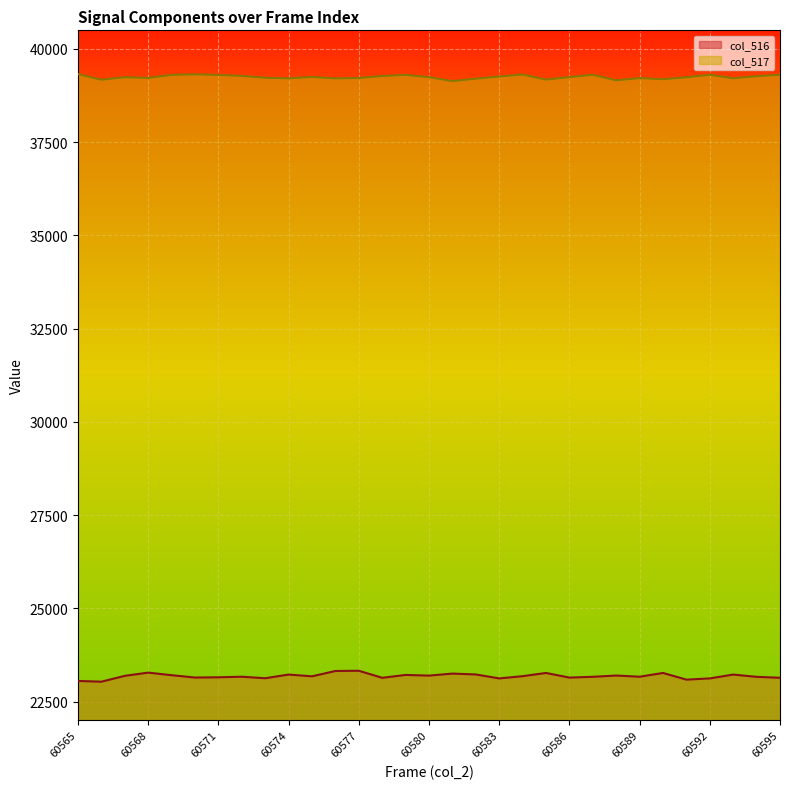

Reading left to right, extract all data points from this chart.

col_516: 60565=23052	60566=23032	60567=23189	60568=23275	60569=23206	60570=23143	60571=23150	60572=23165	60573=23125	60574=23223	60575=23176	60576=23319	60577=23325	60578=23136	60579=23213	60580=23195	60581=23249	60582=23226	60583=23120	60584=23180	60585=23266	60586=23142	60587=23163	60588=23197	60589=23165	60590=23266	60591=23087	60592=23120	60593=23223	60594=23162	60595=23137
col_517: 60565=39327	60566=39174	60567=39243	60568=39225	60569=39306	60570=39321	60571=39304	60572=39279	60573=39228	60574=39212	60575=39251	60576=39211	60577=39221	60578=39276	60579=39305	60580=39244	60581=39139	60582=39203	60583=39262	60584=39316	60585=39179	60586=39246	60587=39308	60588=39159	60589=39219	60590=39189	60591=39241	60592=39307	60593=39215	60594=39271	60595=39308